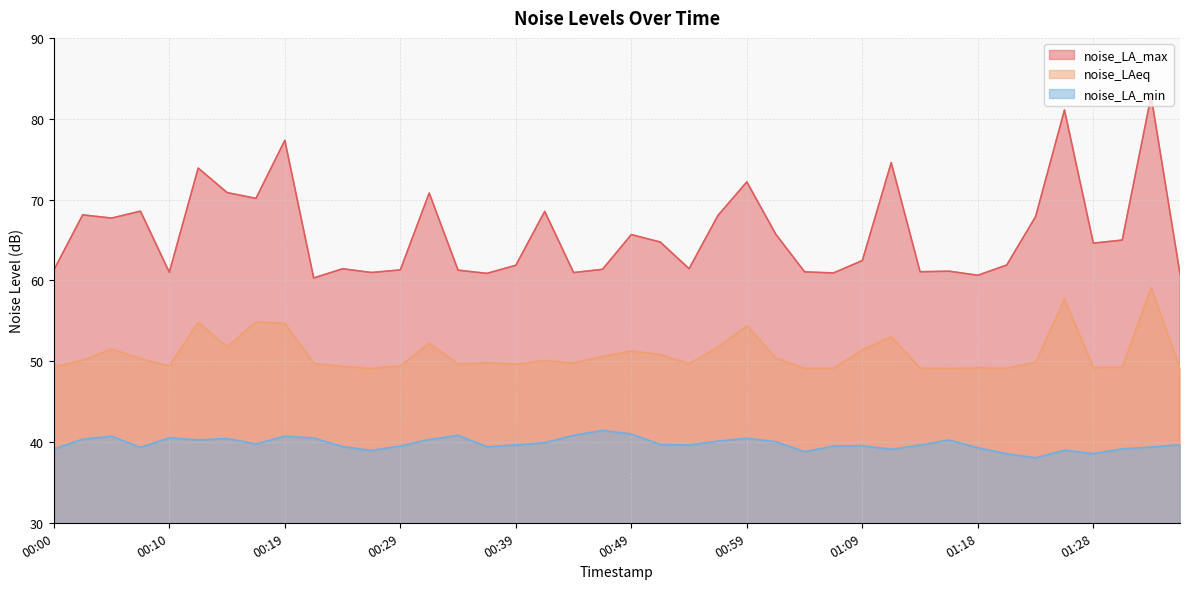

True or false: noise_LA_max and noise_LA_min cross at least once.

False